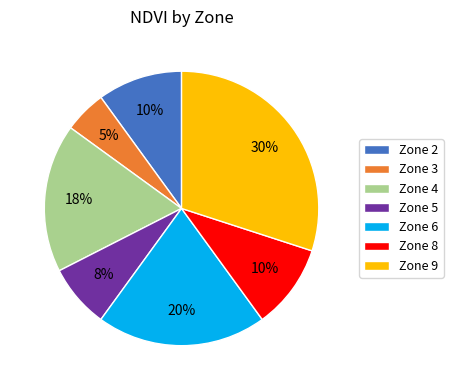

The Zone 3 slice represents 1% of the pie. True or false?

False